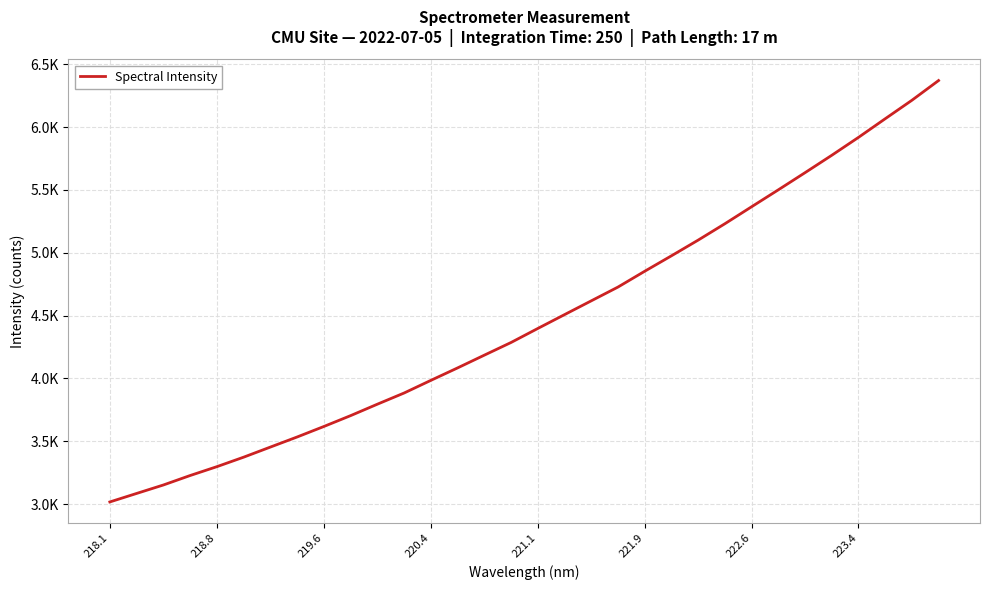

Does the chart have visible grid lines?

Yes